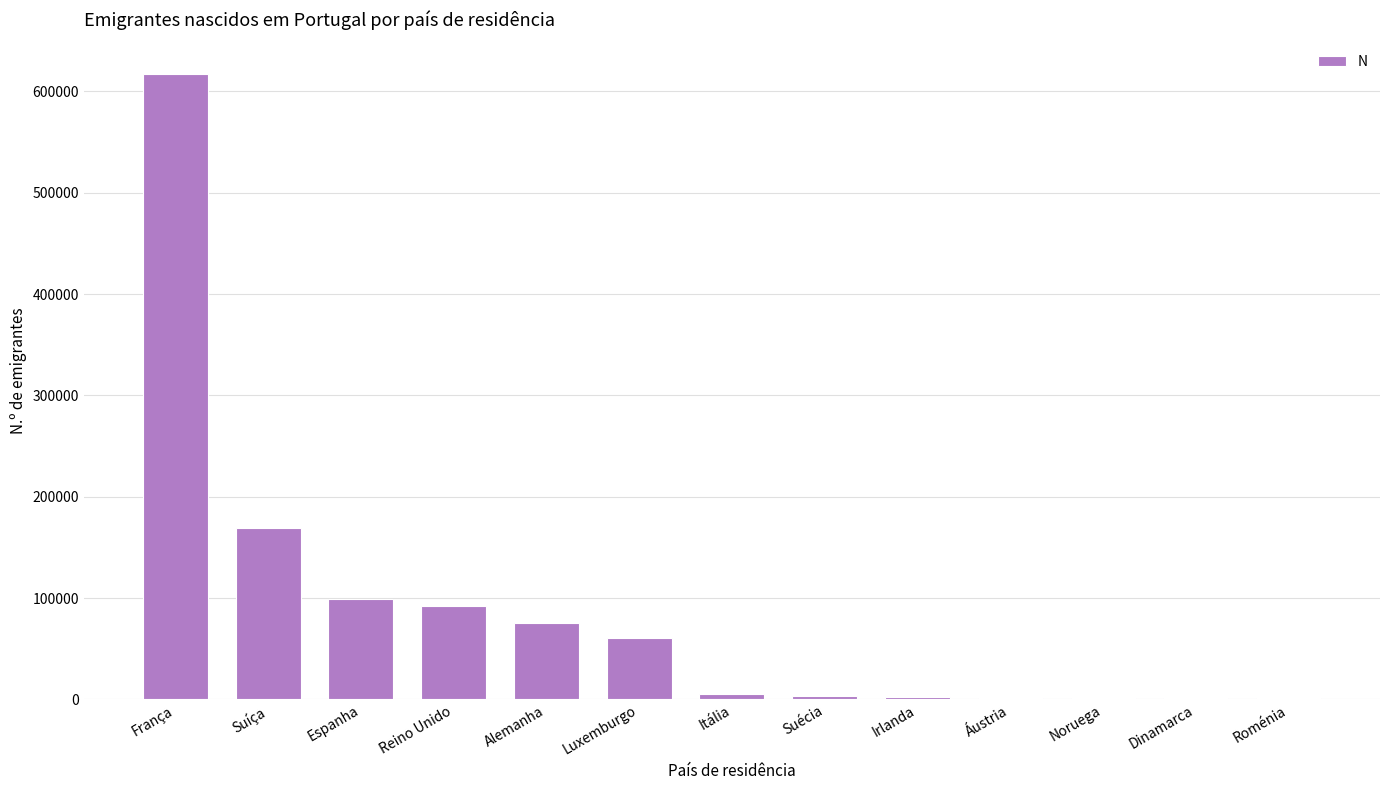

Approximately how many times larger is the value at Suécia compared to Roménia?

2.9